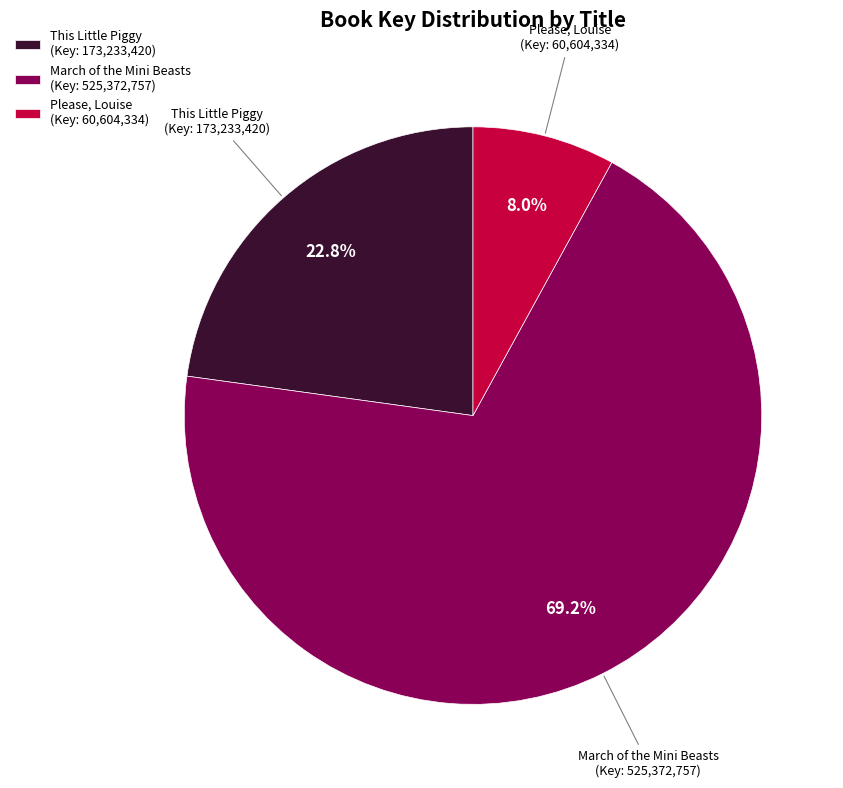

Which slice is the largest?

March of the Mini Beasts (Key: 525,372,757)